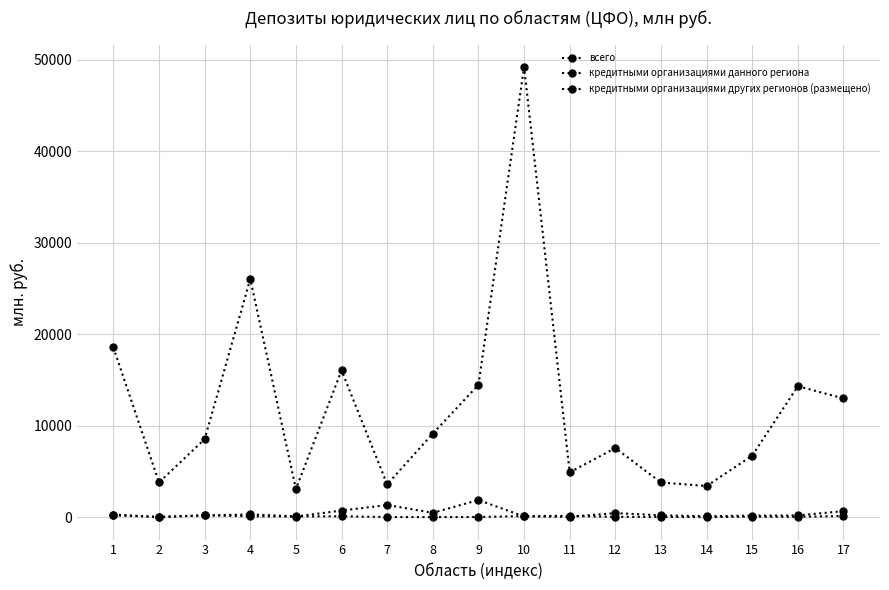

Which label corresponds to the smallest value in the chart?

2